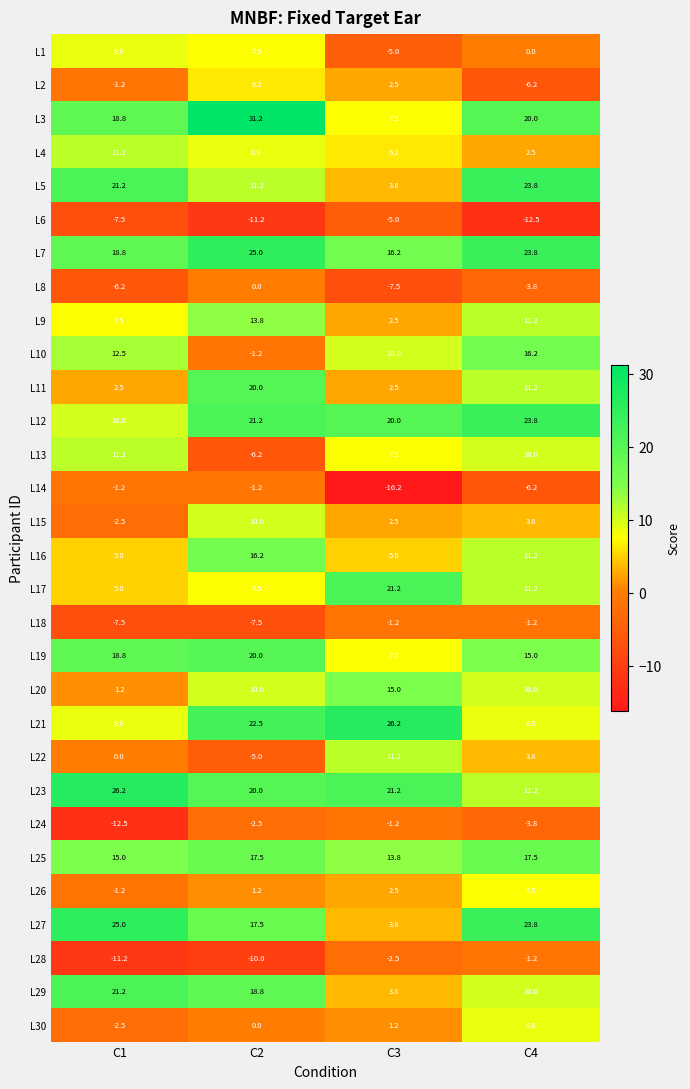

Rank the categories by L1 value from highest to lowest.

C1, C2, C4, C3